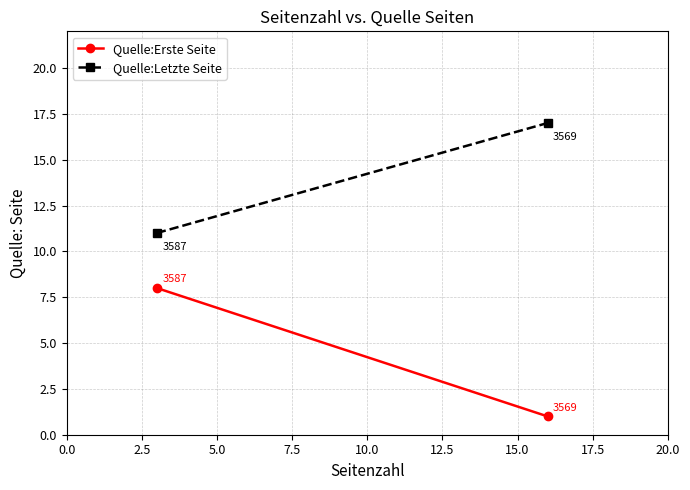

Which series has the largest range (max minus min)?

Quelle:Erste Seite